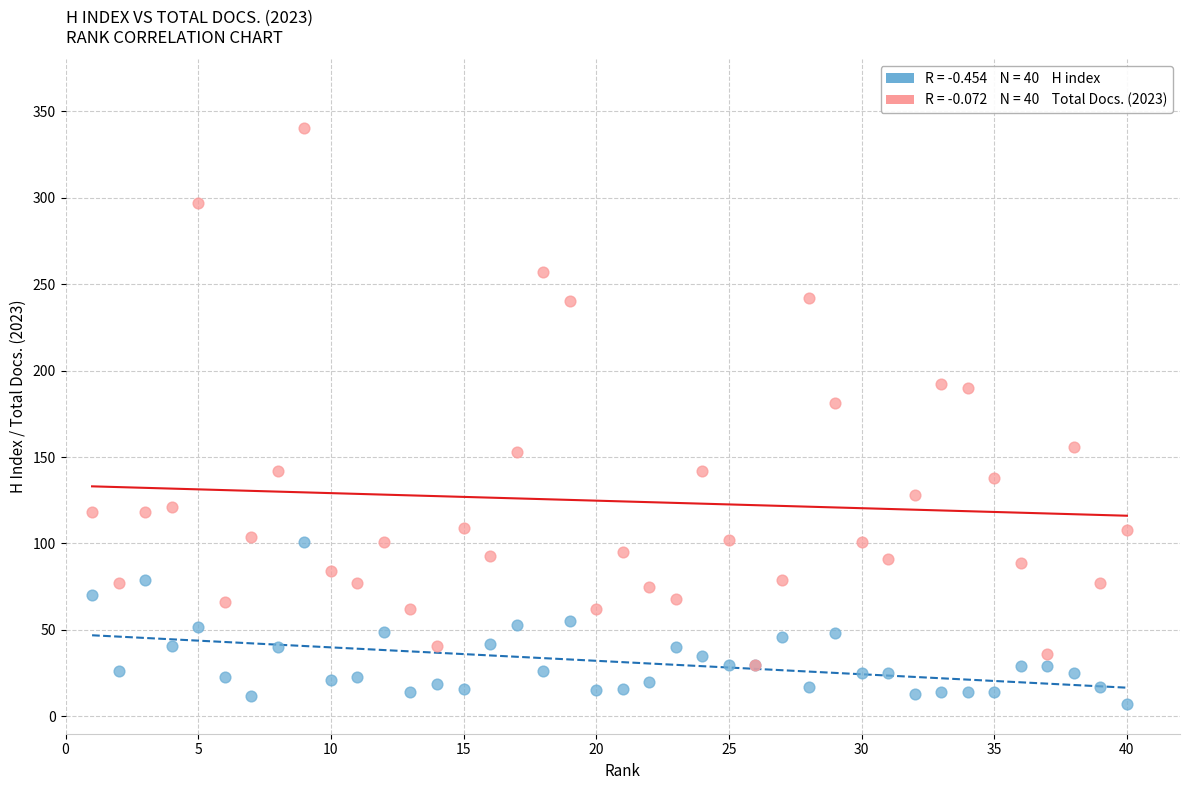

Across all series, what Y value is closest to 173?

181